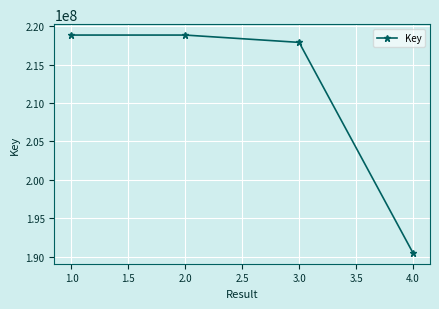

What is the average value?

211519722